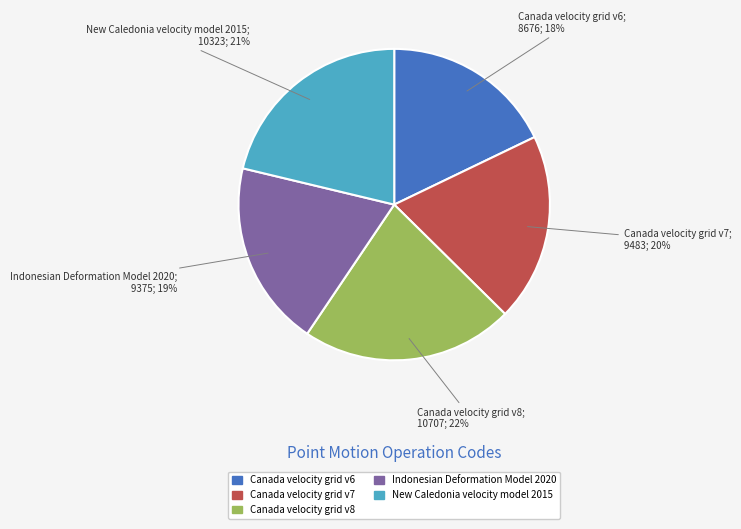

Does Canada velocity grid v8 account for over 50% of the chart?

No